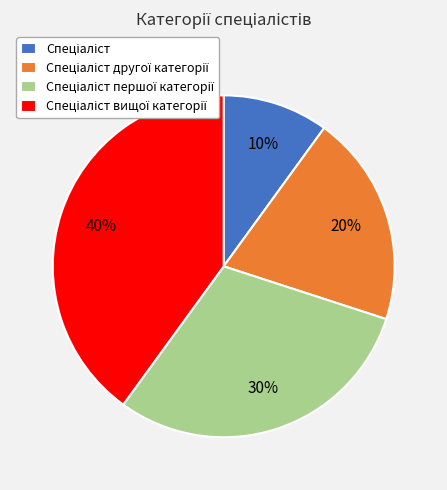

How many slices are in this pie chart?

4